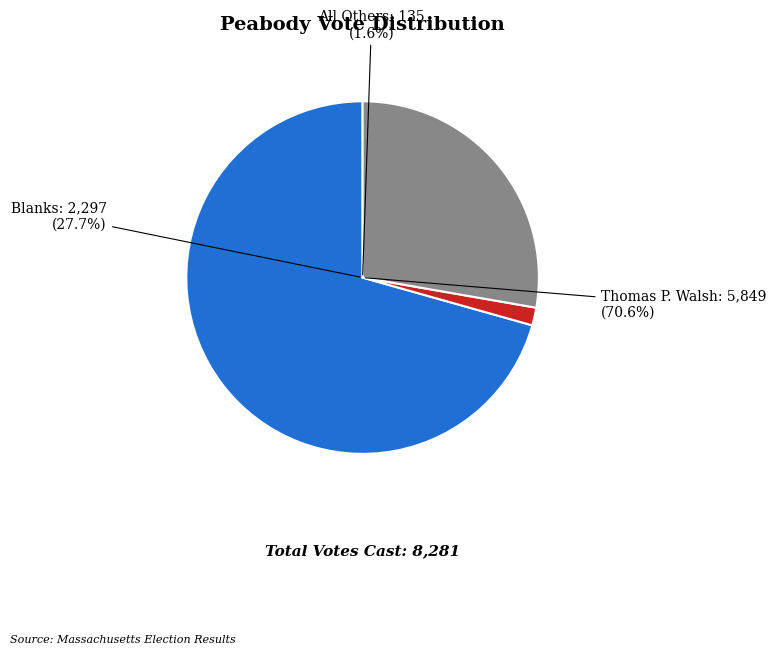

Which slice represents more than half of the pie?

Thomas P. Walsh